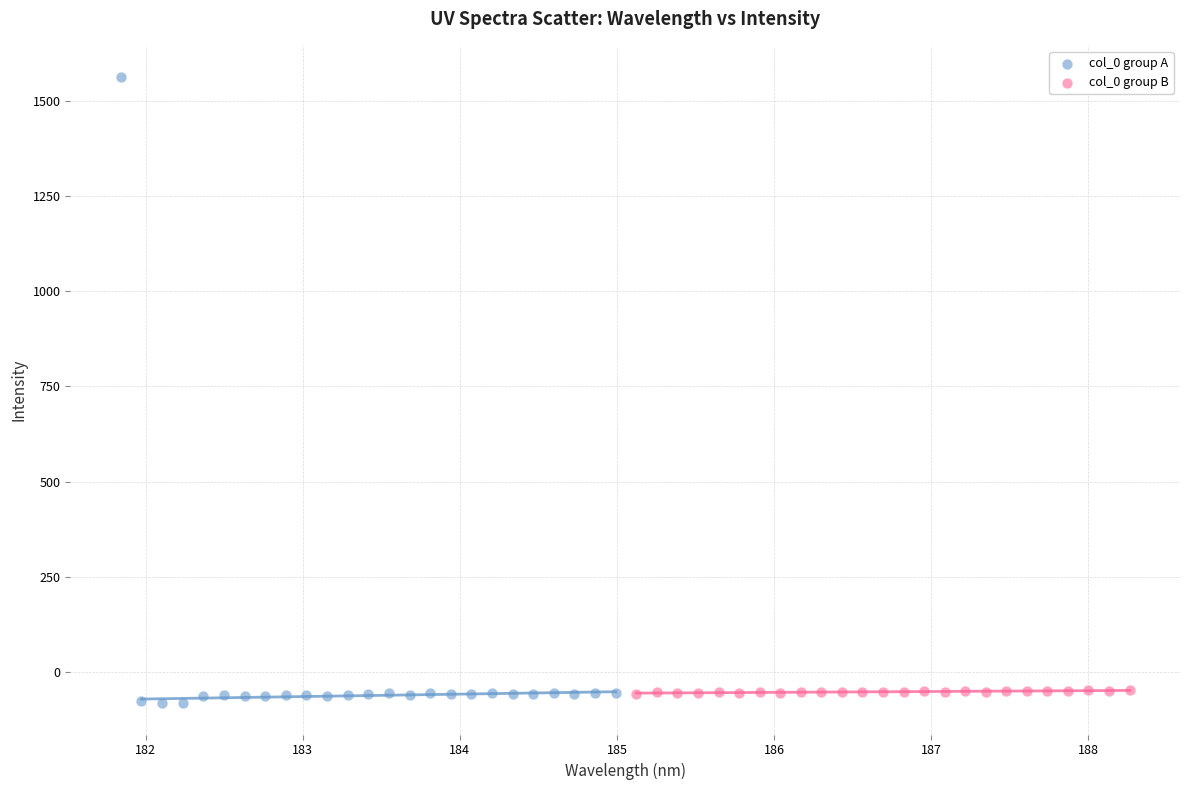

Which series reaches the maximum Y coordinate?

col_0 group A